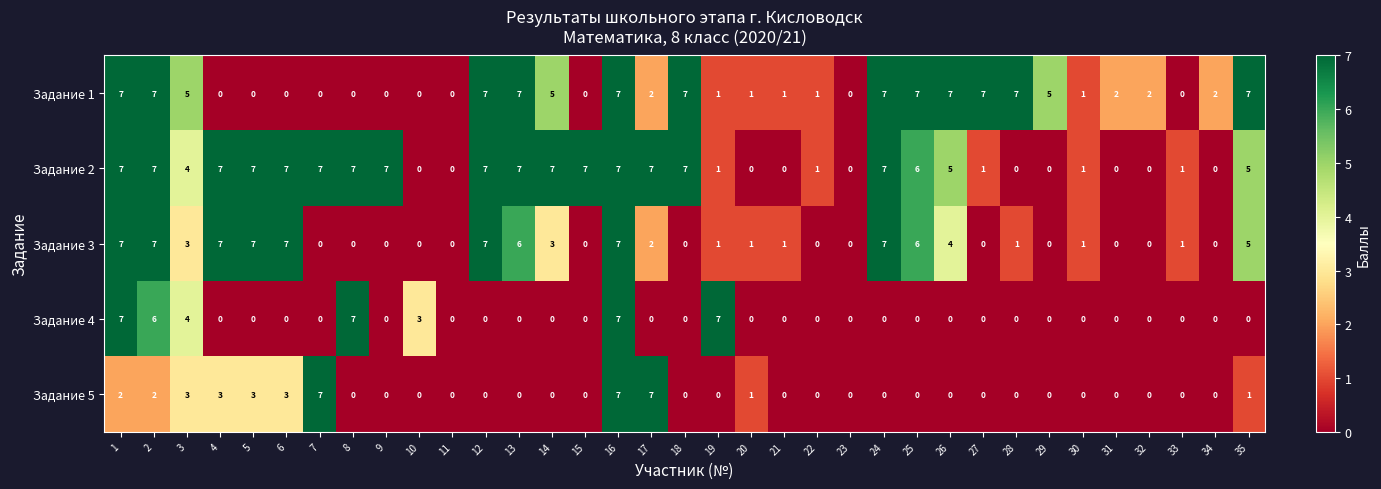

What is the difference between the highest and lowest values at 27?

7